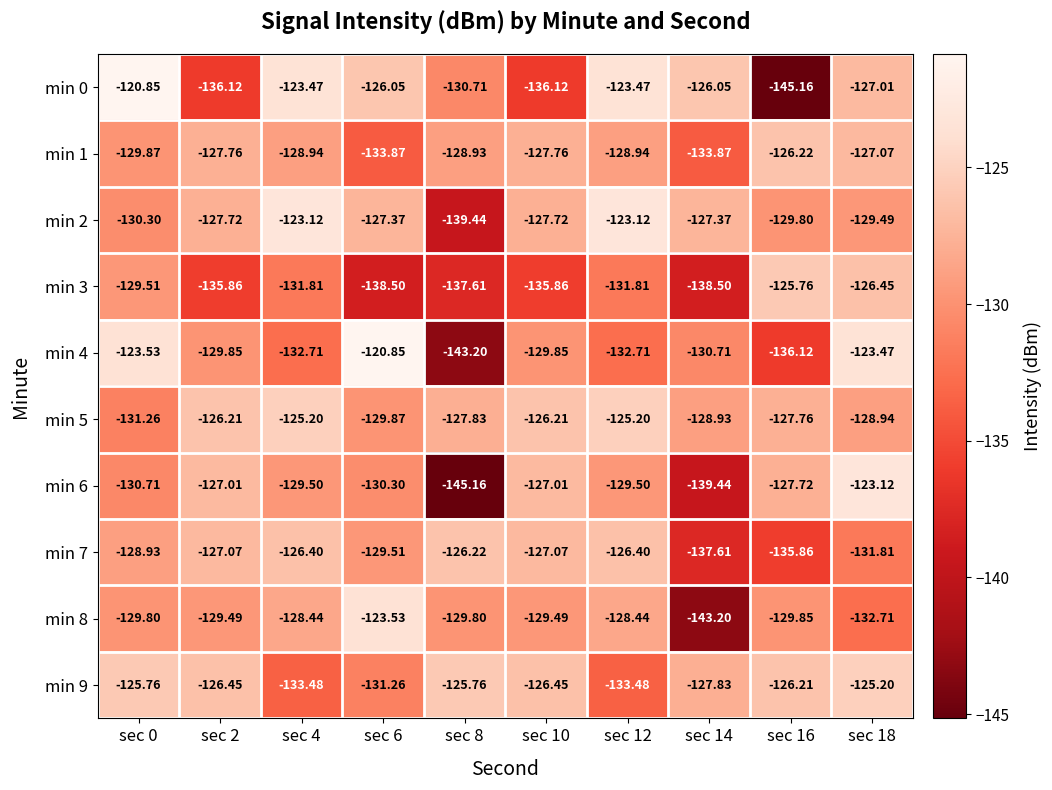

Rank the series at sec 0 from lowest to highest value.

min 5, min 6, min 2, min 1, min 8, min 3, min 7, min 9, min 4, min 0